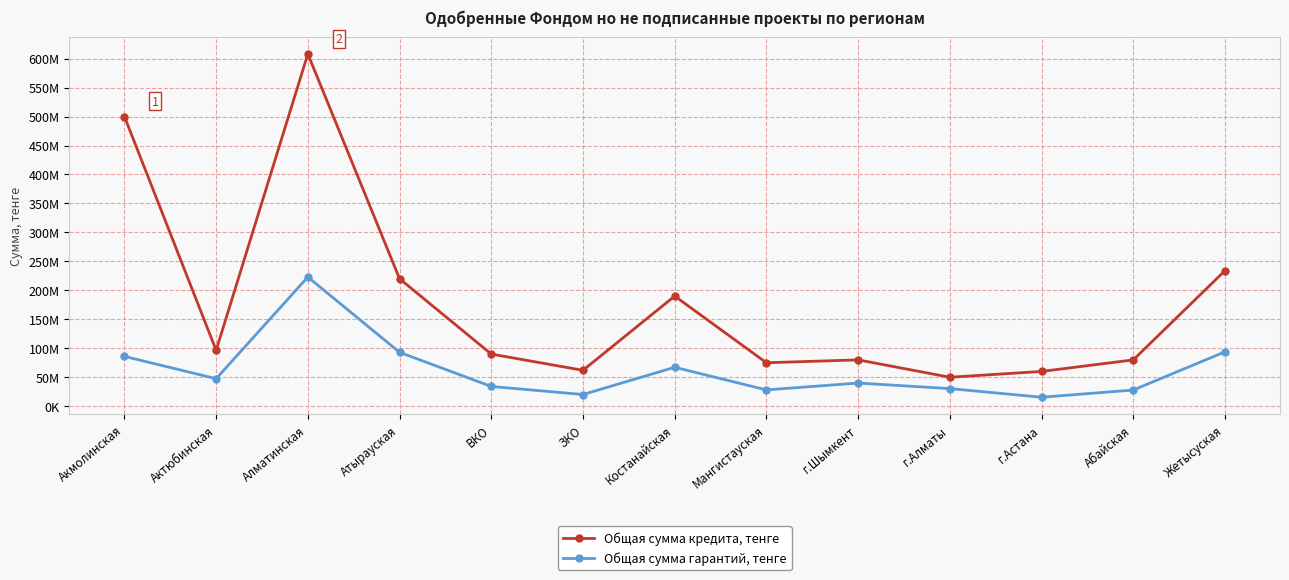

True or false: Общая сумма гарантий, тенге has more than 2 interior local peaks.

True